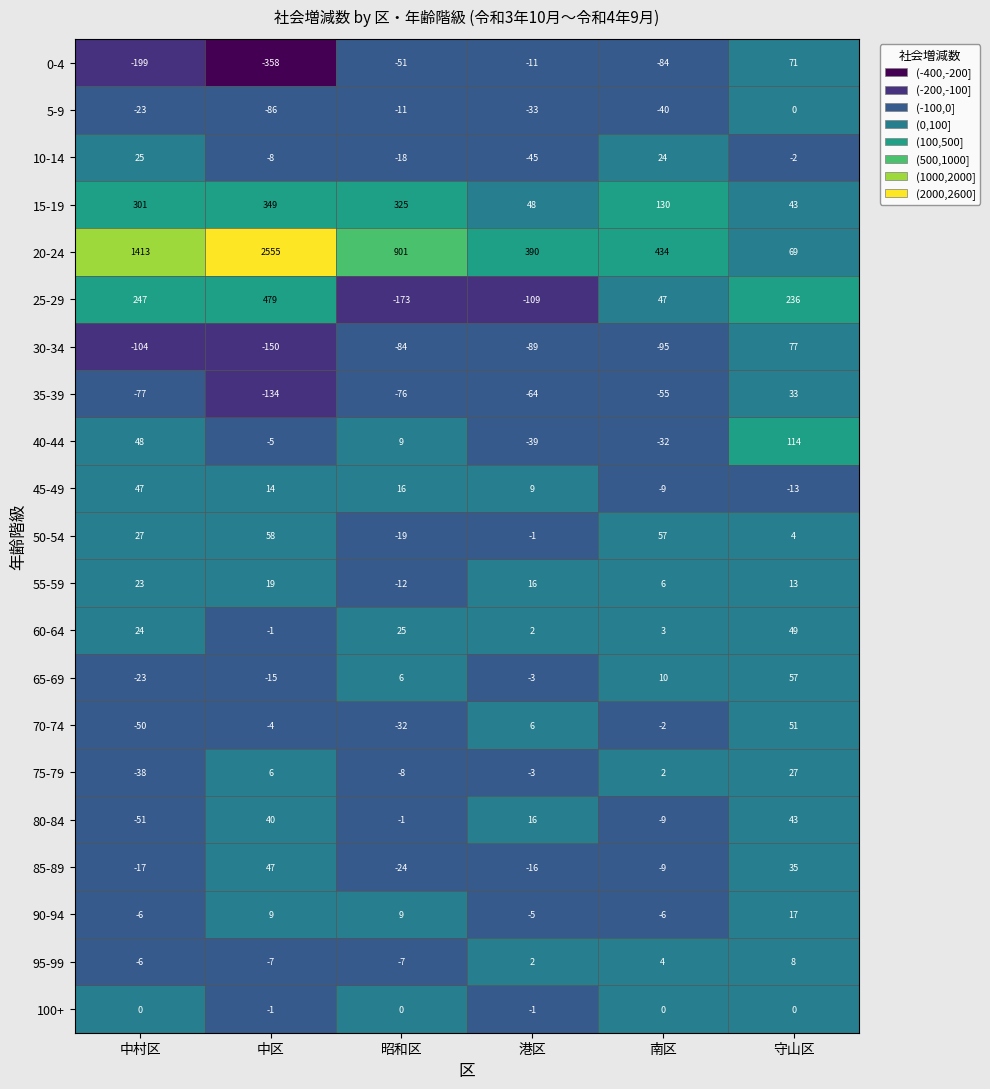

Is it true that 75-79 equals 3 at 南区?

False